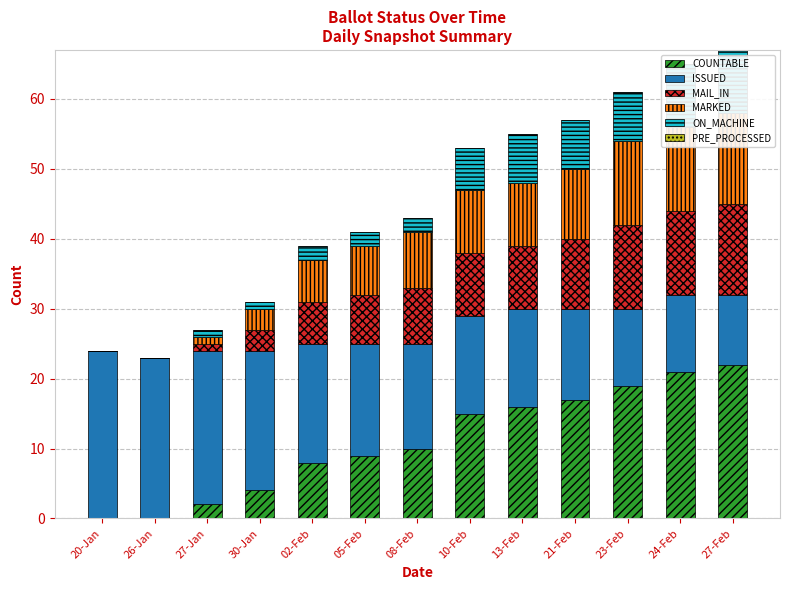

Reading left to right, extract all data points from this chart.

COUNTABLE: 20-Jan=0	26-Jan=0	27-Jan=2	30-Jan=4	02-Feb=8	05-Feb=9	08-Feb=10	10-Feb=15	13-Feb=16	21-Feb=17	23-Feb=19	24-Feb=21	27-Feb=22
ISSUED: 20-Jan=24	26-Jan=23	27-Jan=22	30-Jan=20	02-Feb=17	05-Feb=16	08-Feb=15	10-Feb=14	13-Feb=14	21-Feb=13	23-Feb=11	24-Feb=11	27-Feb=10
MAIL_IN: 20-Jan=0	26-Jan=0	27-Jan=1	30-Jan=3	02-Feb=6	05-Feb=7	08-Feb=8	10-Feb=9	13-Feb=9	21-Feb=10	23-Feb=12	24-Feb=12	27-Feb=13
MARKED: 20-Jan=0	26-Jan=0	27-Jan=1	30-Jan=3	02-Feb=6	05-Feb=7	08-Feb=8	10-Feb=9	13-Feb=9	21-Feb=10	23-Feb=12	24-Feb=12	27-Feb=13
ON_MACHINE: 20-Jan=0	26-Jan=0	27-Jan=1	30-Jan=1	02-Feb=2	05-Feb=2	08-Feb=2	10-Feb=6	13-Feb=7	21-Feb=7	23-Feb=7	24-Feb=9	27-Feb=9
PRE_PROCESSED: 20-Jan=0	26-Jan=0	27-Jan=0	30-Jan=0	02-Feb=0	05-Feb=0	08-Feb=0	10-Feb=0	13-Feb=0	21-Feb=0	23-Feb=0	24-Feb=0	27-Feb=0